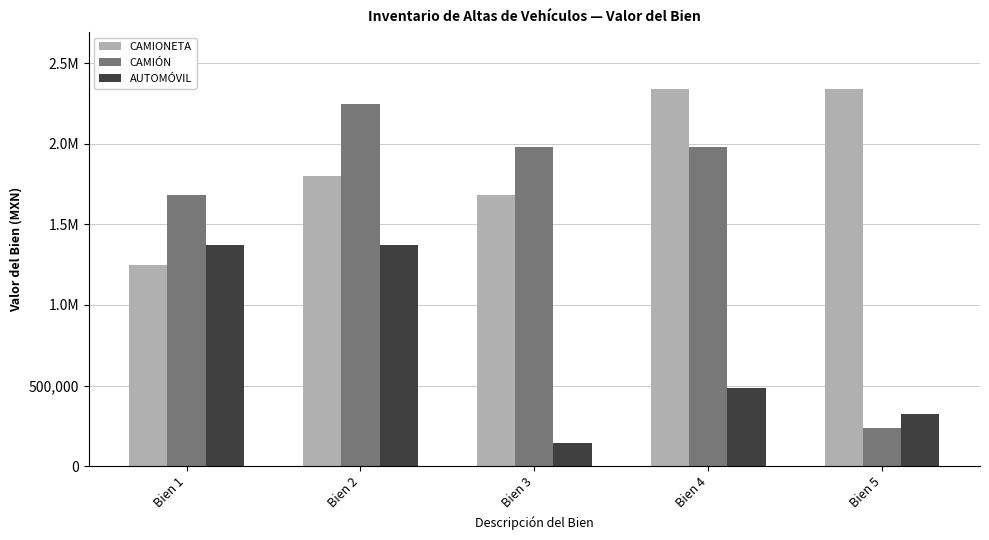

What are all the series names shown in the legend?

CAMIONETA, CAMIÓN, AUTOMÓVIL